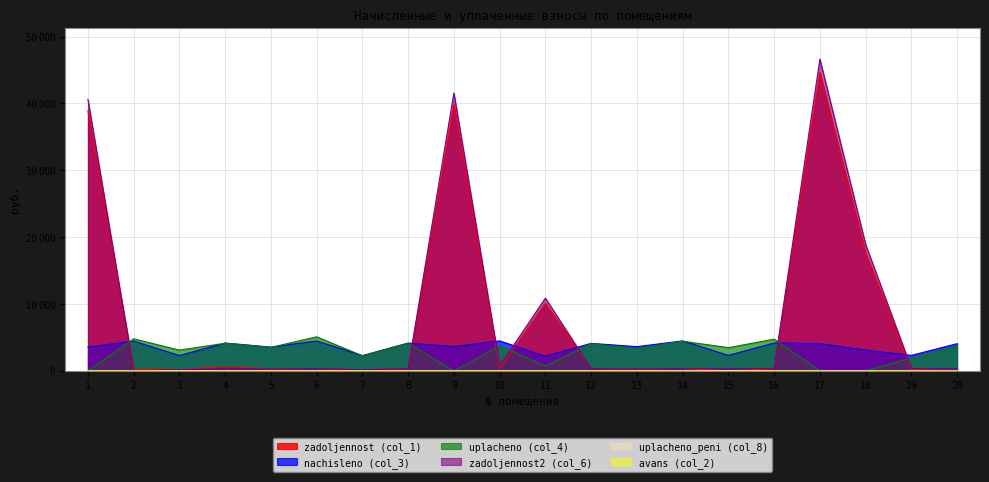

The value of nachisleno (col_3) at 8 is 6899.5. True or false?

False